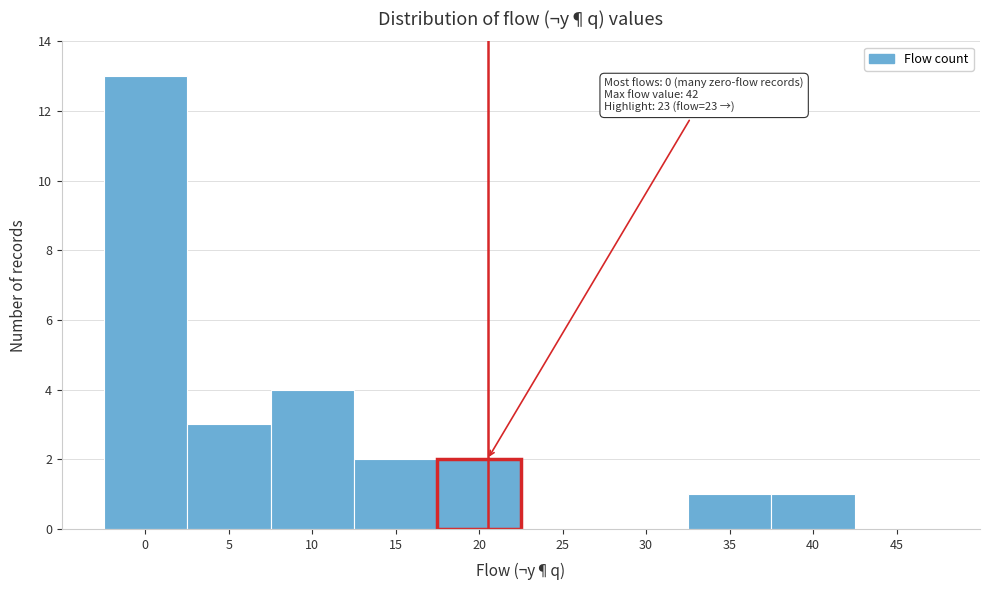

Reading left to right, what are all the values shown in this chart?

0=13	5=3	10=4	15=2	20=2	25=0	30=0	35=1	40=1	45=0